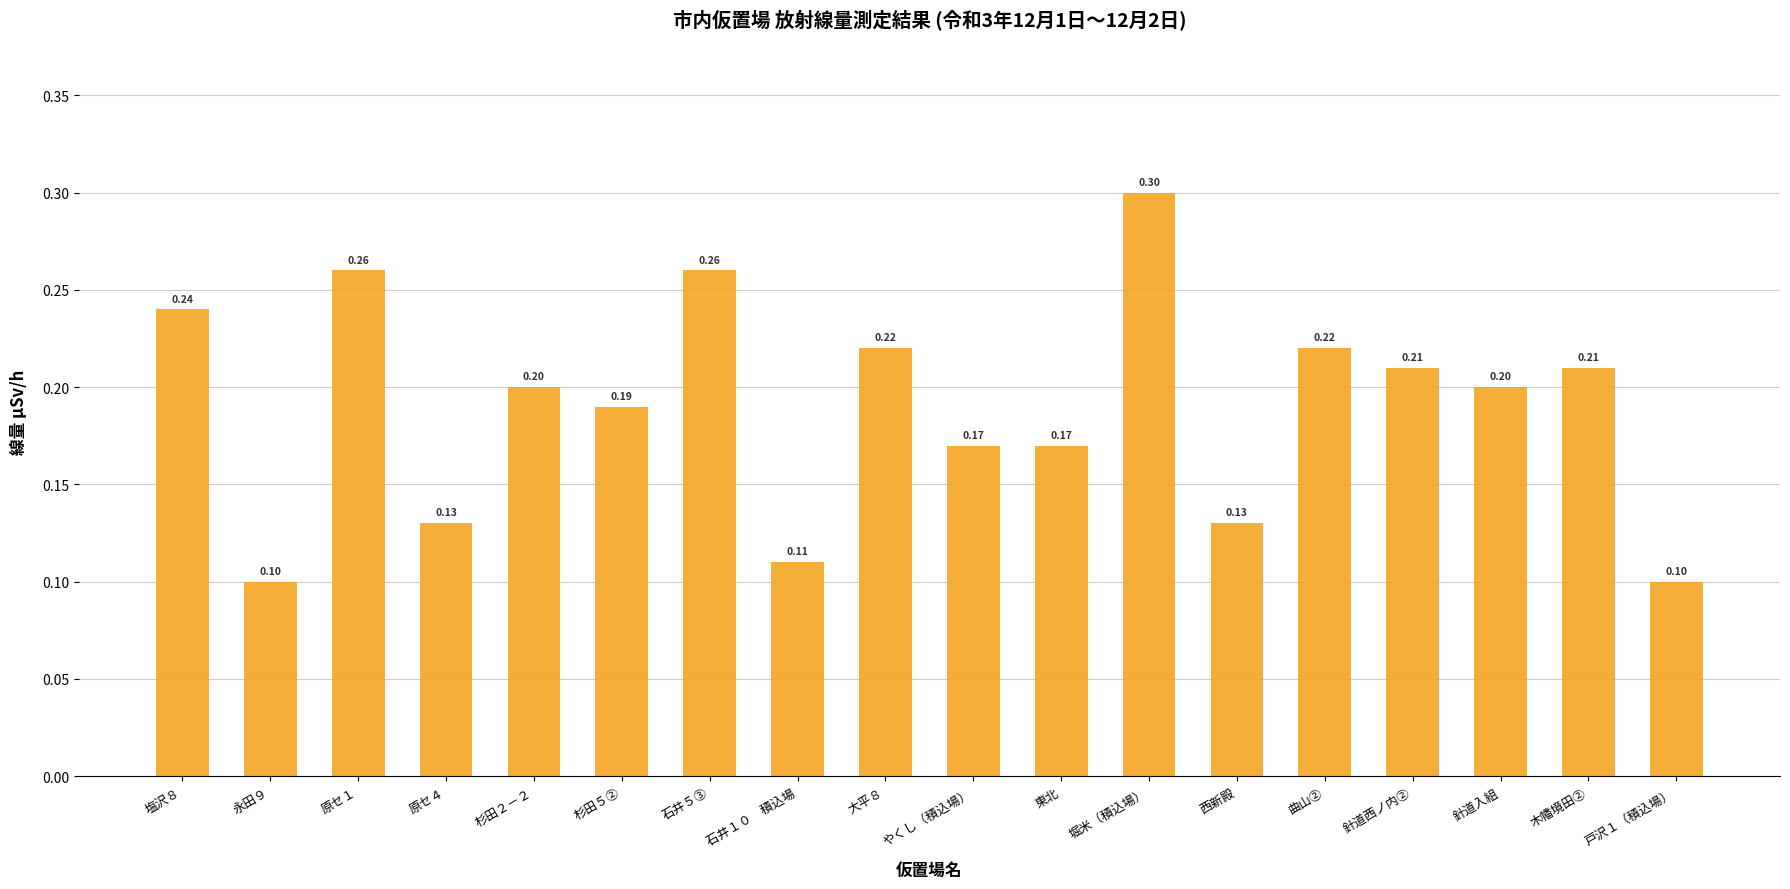

Reading left to right, transcribe all the data shown in this chart.

塩沢８=0.2	永田９=0.1	原セ１=0.3	原セ４=0.1	杉田２－２=0.2	杉田５②=0.2	石井５③=0.3	石井１０　積込場=0.1	大平８=0.2	やくし（積込場）=0.2	東北=0.2	堀米（積込場）=0.3	西新殿=0.1	曲山②=0.2	針道西ノ内②=0.2	針道入組=0.2	木幡境田②=0.2	戸沢１（積込場）=0.1